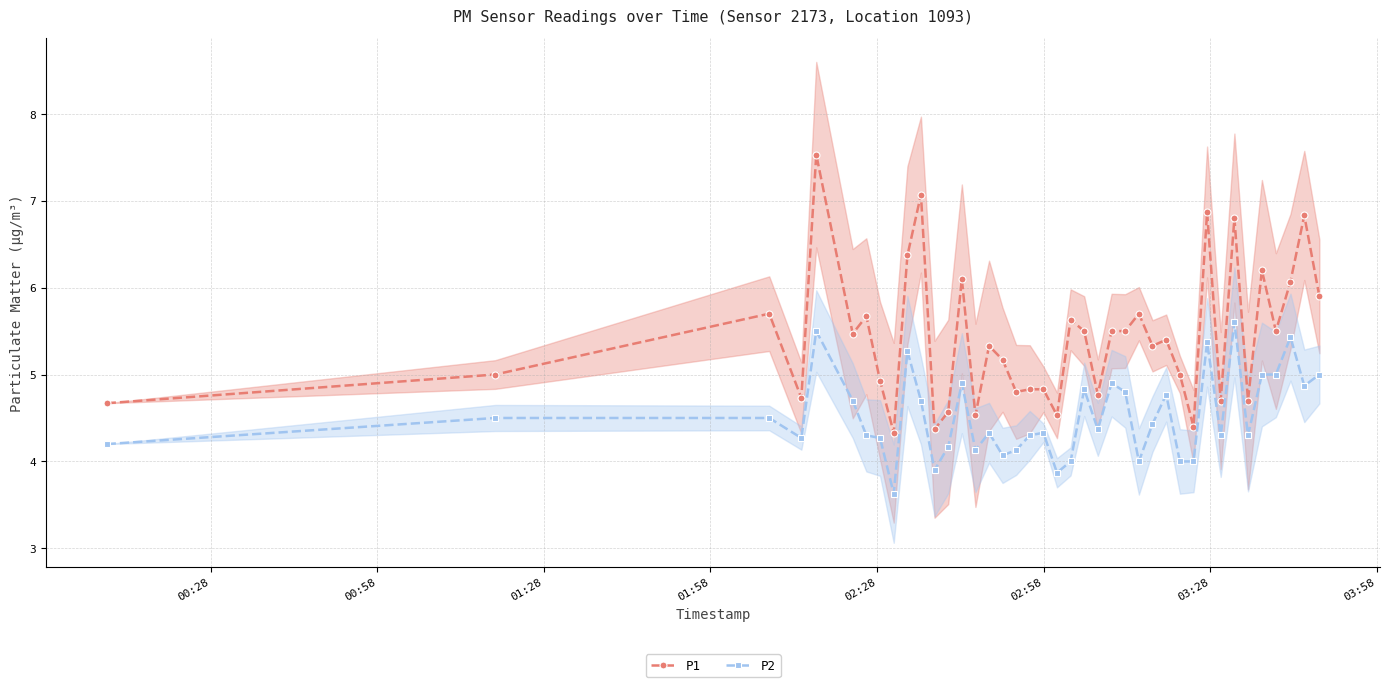

True or false: P2 and P1 intersect in this chart.

False